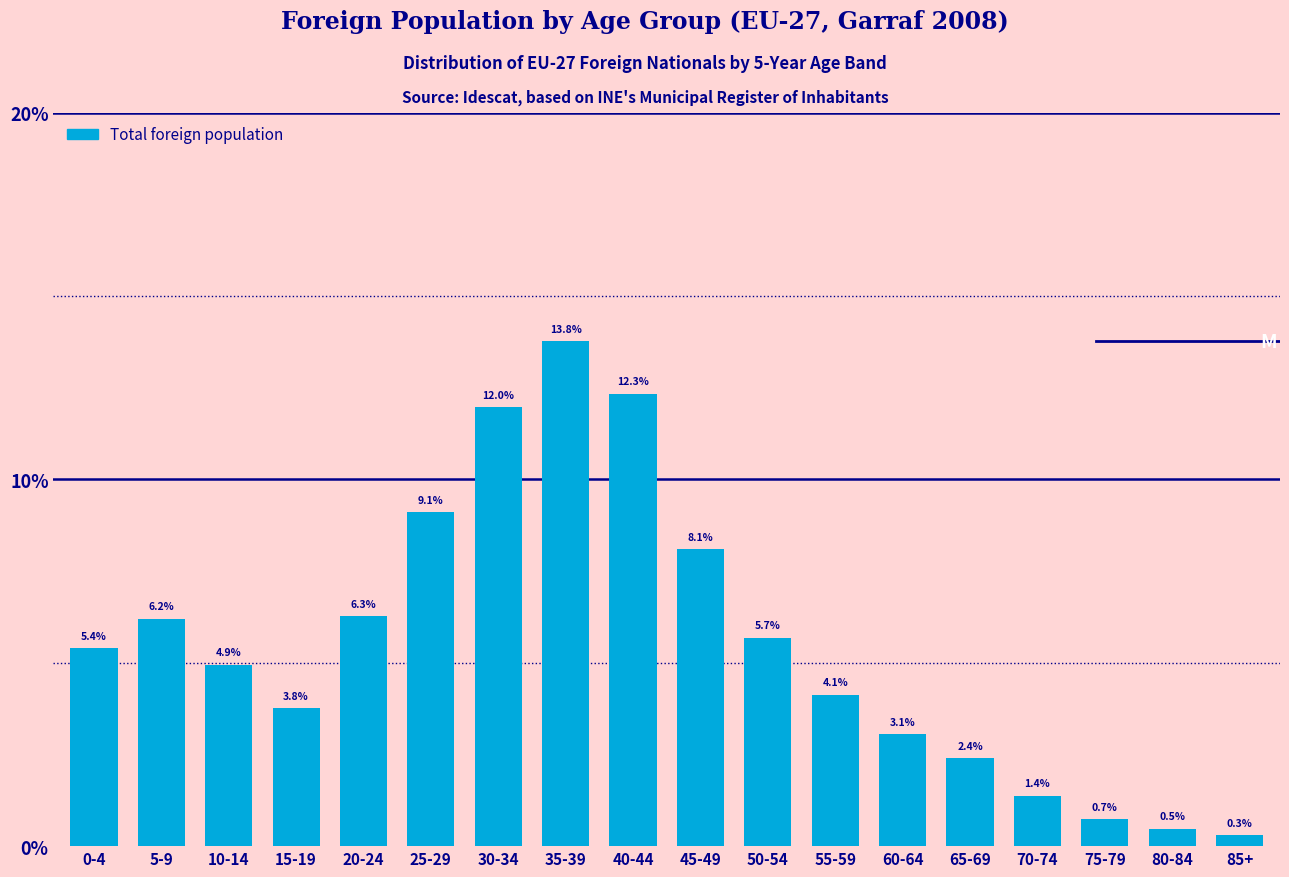

Reading left to right, what are all the values shown in this chart?

0-4=5.4	5-9=6.2	10-14=4.9	15-19=3.8	20-24=6.3	25-29=9.1	30-34=12.0	35-39=13.8	40-44=12.3	45-49=8.1	50-54=5.7	55-59=4.1	60-64=3.1	65-69=2.4	70-74=1.4	75-79=0.7	80-84=0.5	85+=0.3